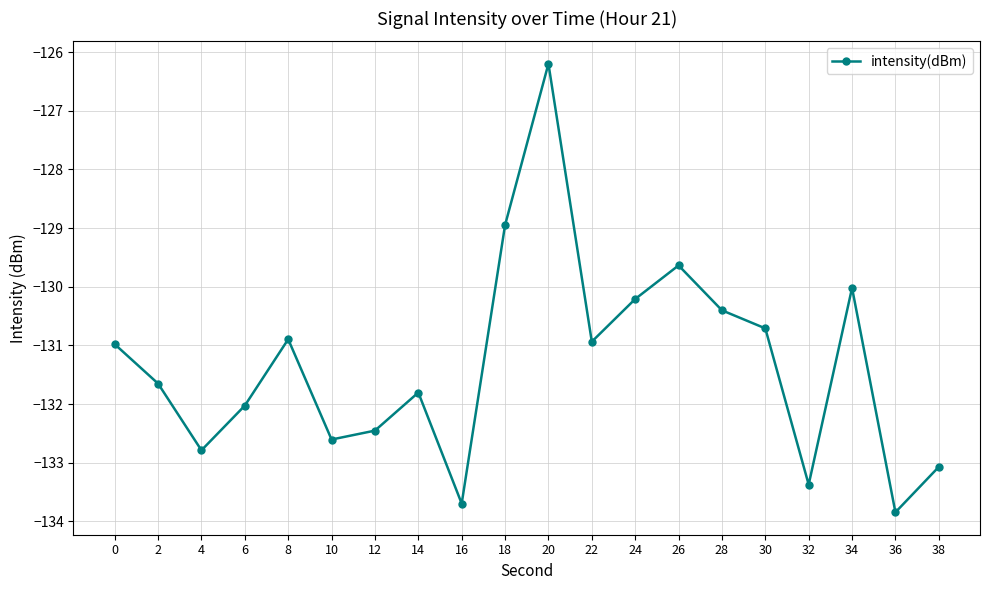

Is it true that the value at 8 is -130.9?

True